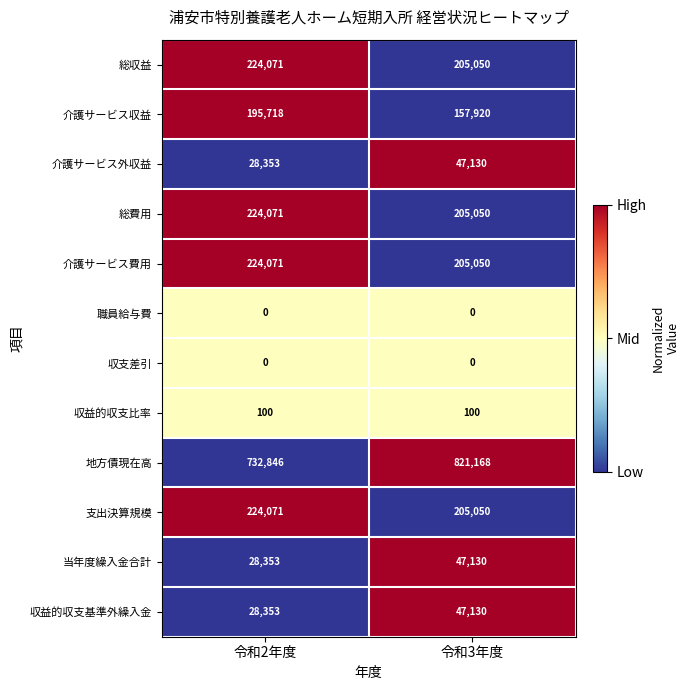

At which label is 収益的収支基準外繰入金 closest to 37741?

令和2年度